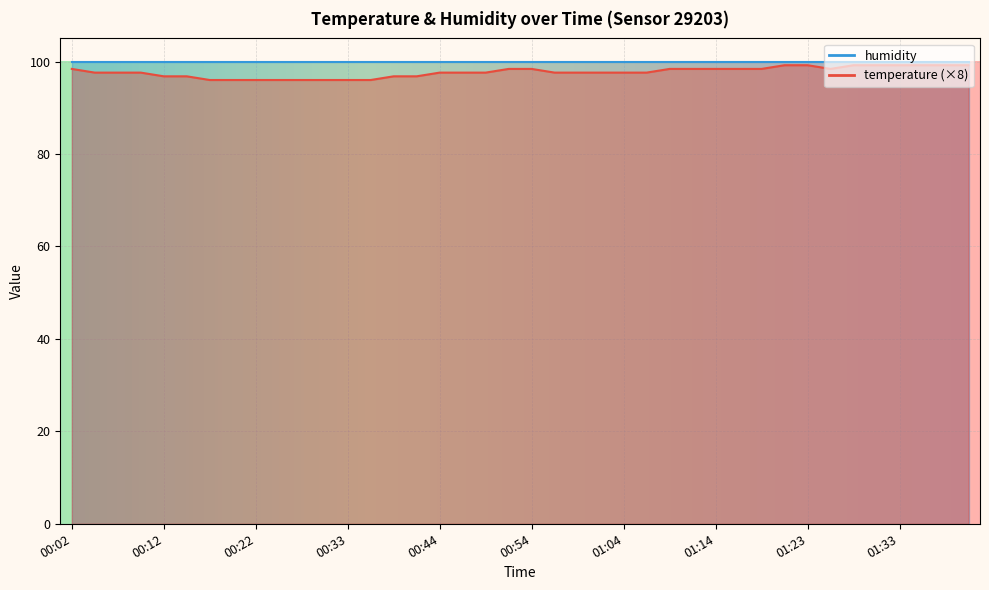

How many interior local valleys (lower than both neighbors) does the data have?

1